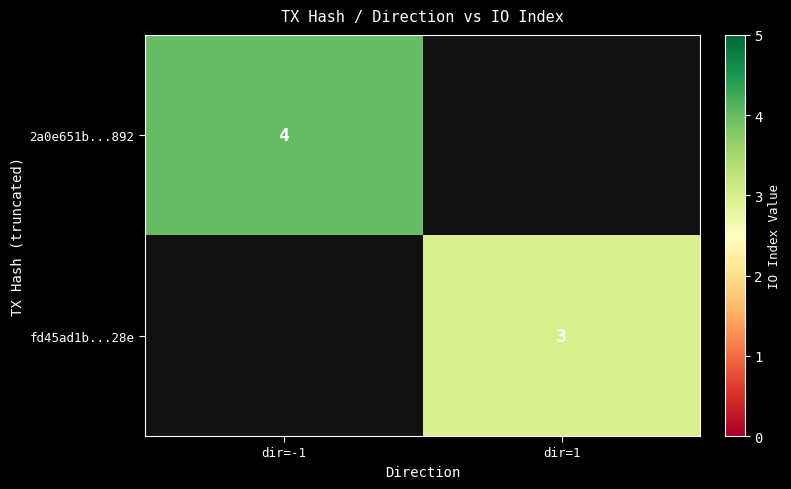

Is it true that fd45ad1b...28e equals 2 at dir=1?

False